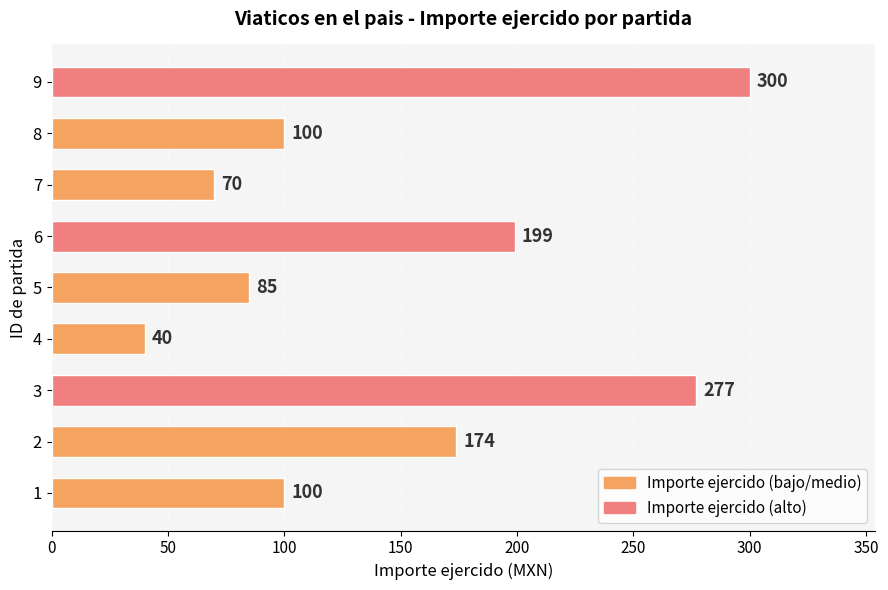

Reading top to bottom, transcribe all the data shown in this chart.

300	100	70	199	85	40	277	174	100